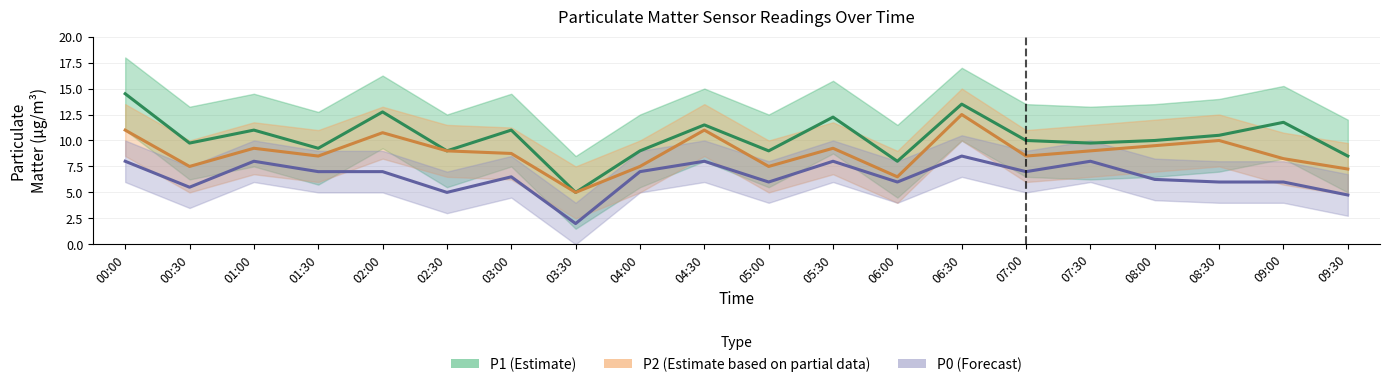

What is the sum of all P1 values?

206.0